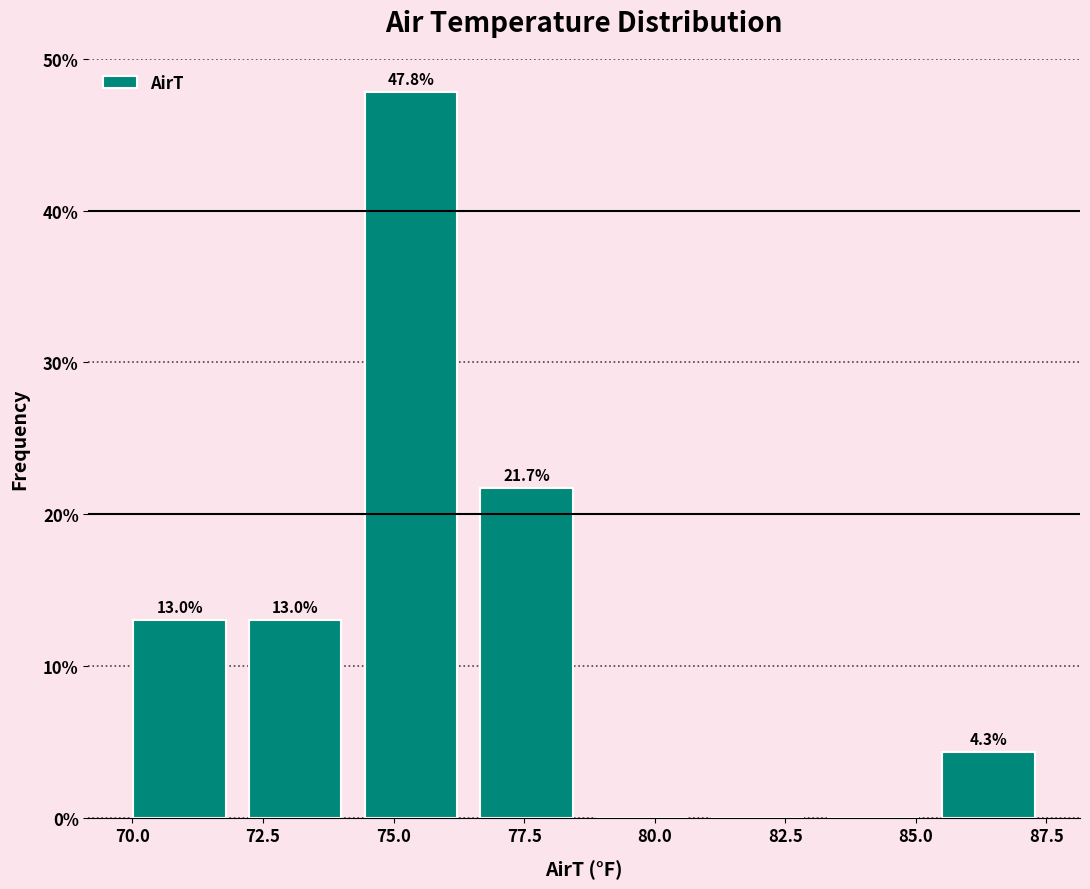

Which range on the x-axis has the tallest bar?

74.0 to 76.5